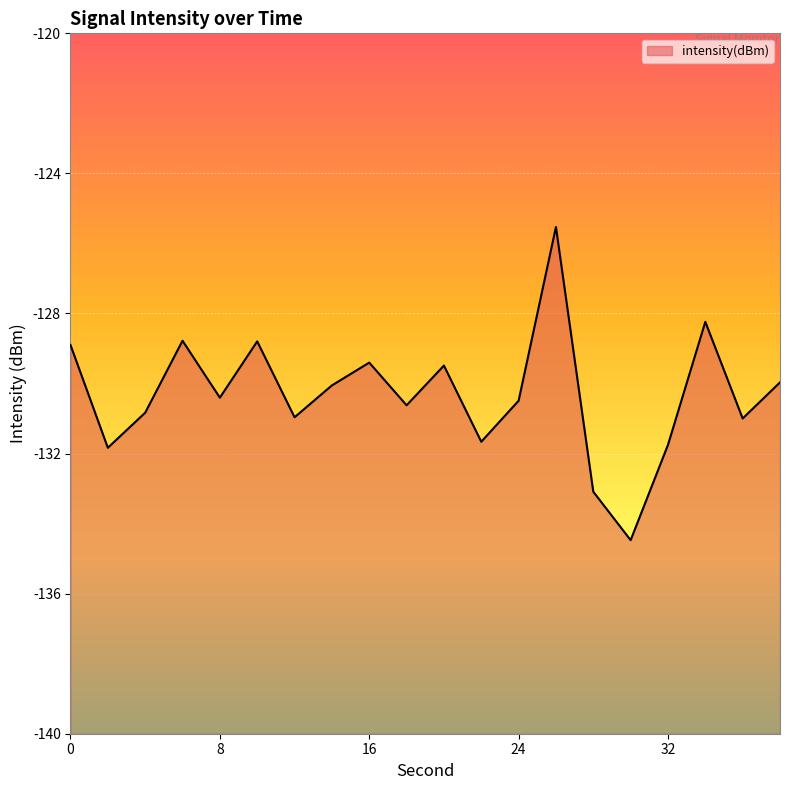

Is it true that the value at 34 is -48.6?

False